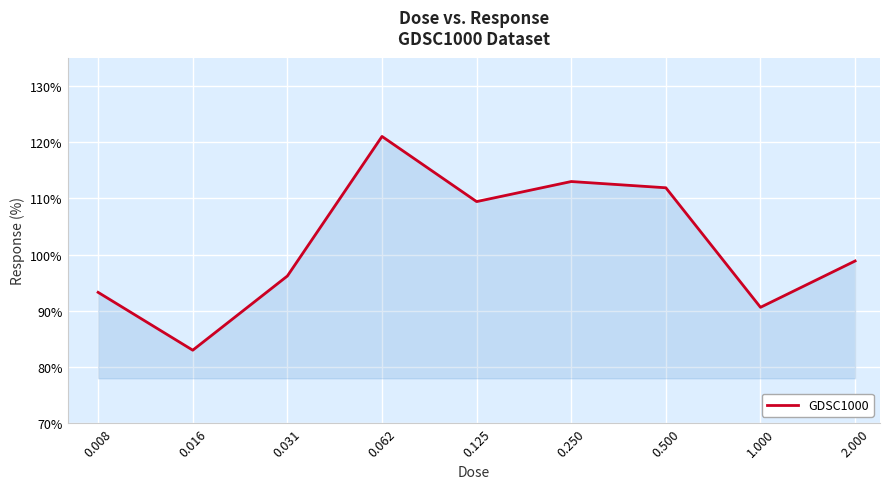

What is the smallest value displayed?

83.0